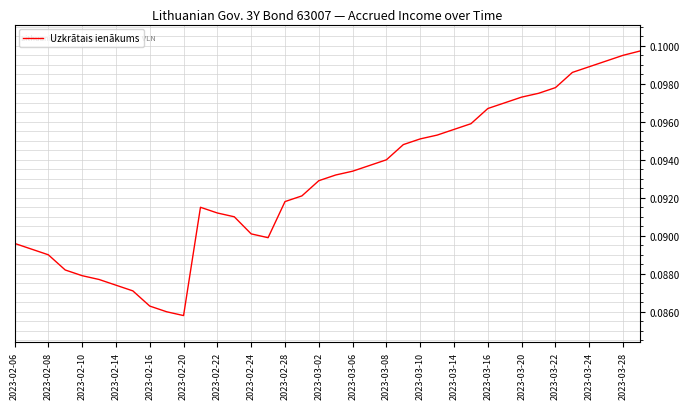

Reading left to right, extract all data points from this chart.

0.1	0.1	0.1	0.1	0.1	0.1	0.1	0.1	0.1	0.1	0.1	0.1	0.1	0.1	0.1	0.1	0.1	0.1	0.1	0.1	0.1	0.1	0.1	0.1	0.1	0.1	0.1	0.1	0.1	0.1	0.1	0.1	0.1	0.1	0.1	0.1	0.1	0.1